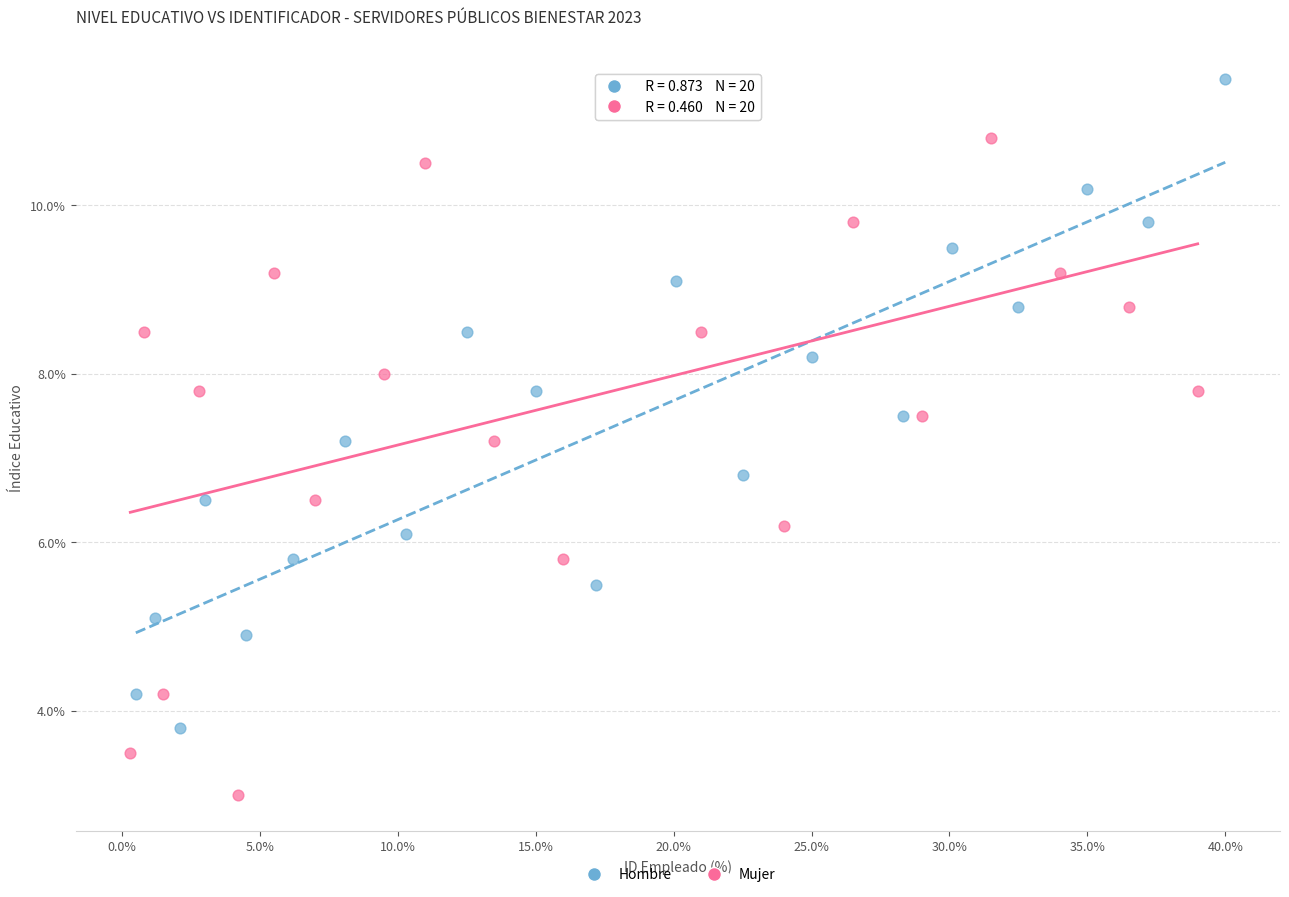

What are all the series names shown in the legend?

Hombre, Mujer